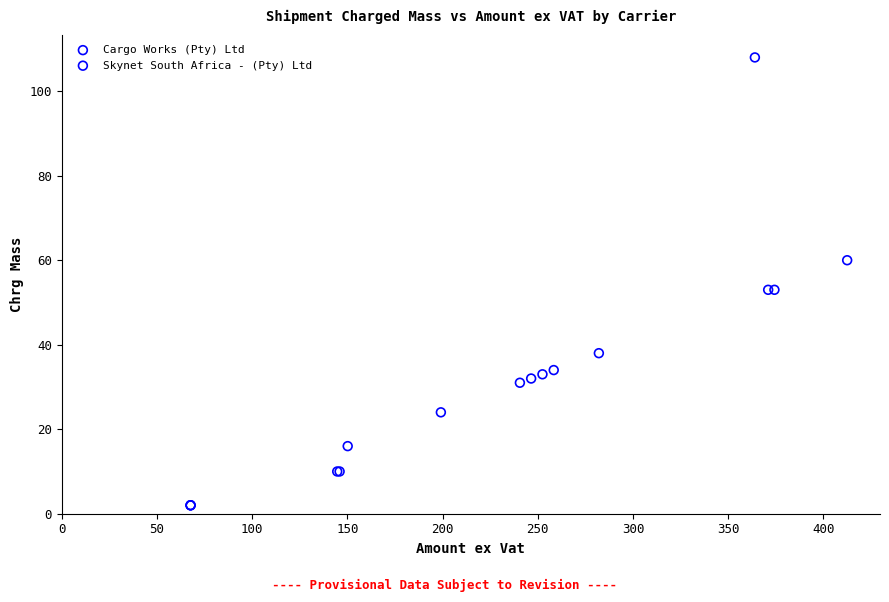

What are all the series names shown in the legend?

Cargo Works (Pty) Ltd, Skynet South Africa - (Pty) Ltd